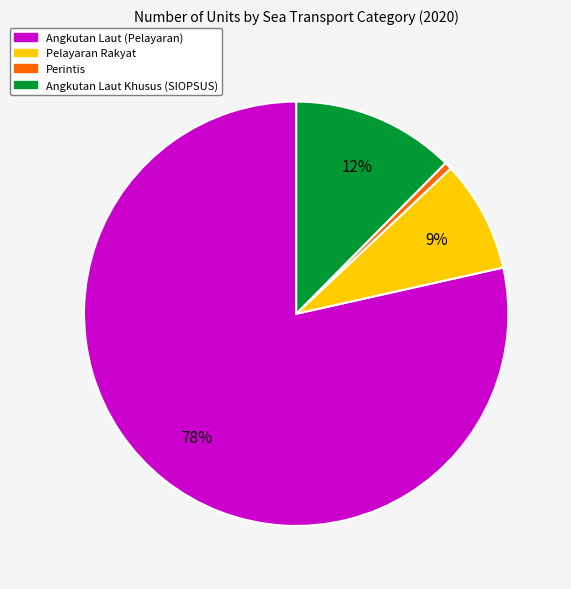

Rank the categories by value from highest to lowest.

Angkutan Laut (Pelayaran), Angkutan Laut Khusus (SIOPSUS), Pelayaran Rakyat, Perintis